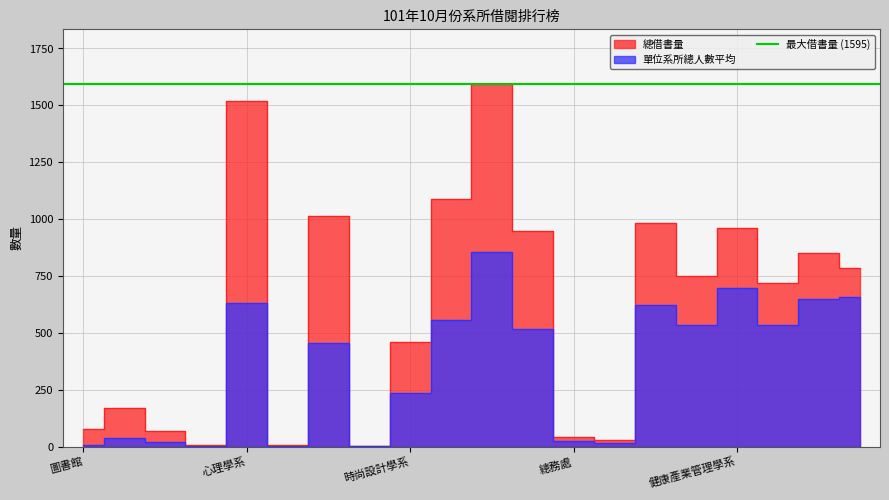

Reading left to right, what are all the values shown in this chart?

總借書量: 78	170	69	6	1518	7	1015	4	461	1088	1595	948	43	28	982	749	959	718	850	783
單位系所總人數平均: 8	40	20	2	630	3	456	2	235	556	856	519	26	17	621	535	696	534	648	656